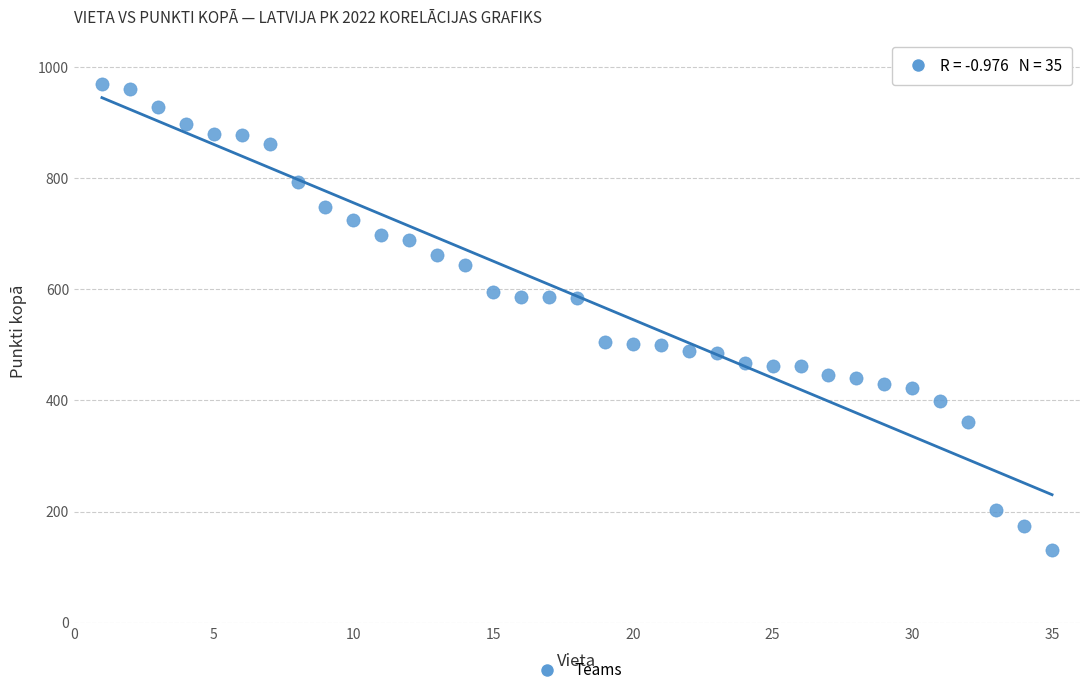

What is the range of X values (max minus min)?

34